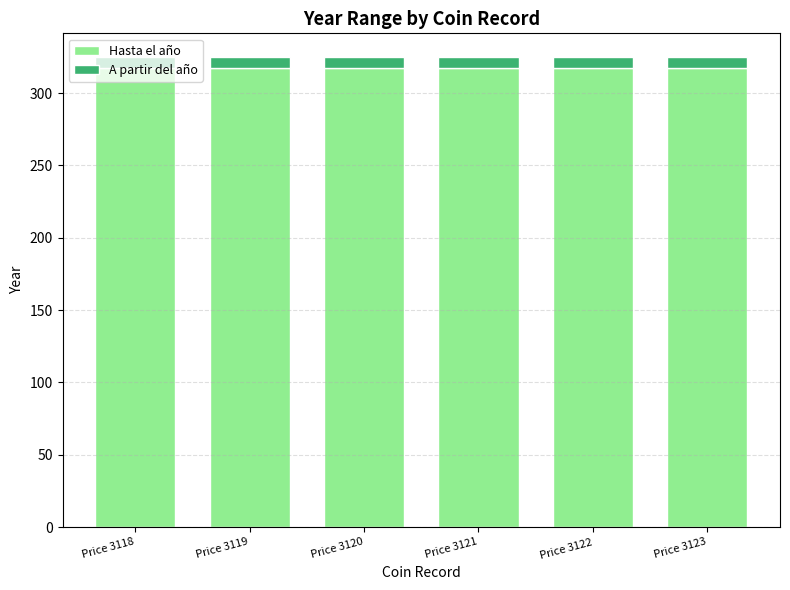

Is it true that Hasta el año equals 133 at Price 3120?

False